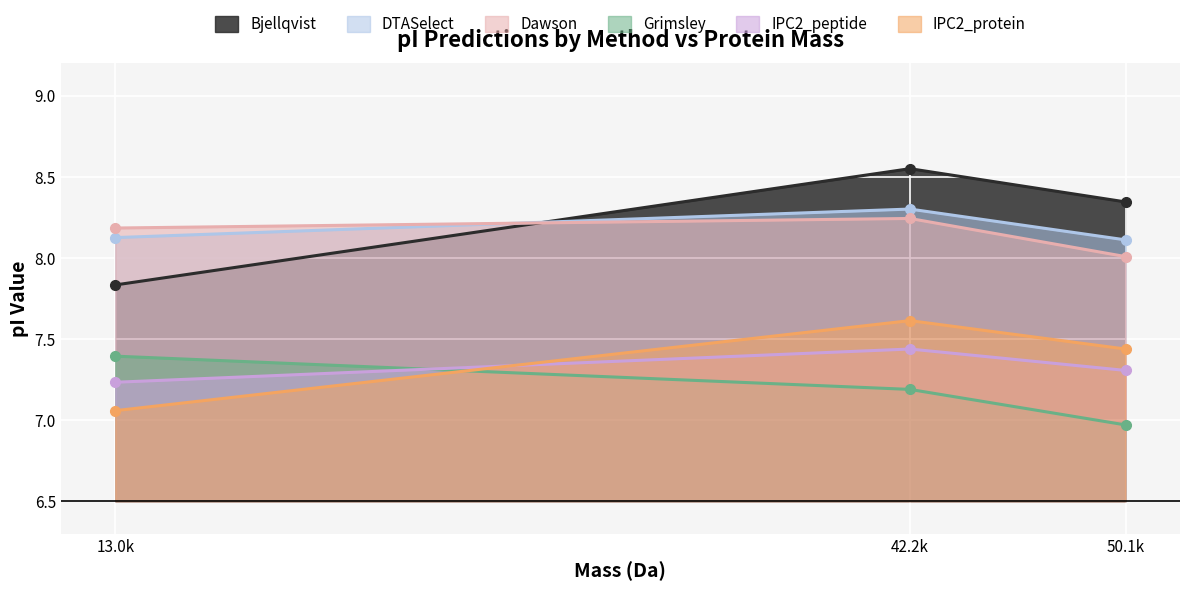

What is the average value of the IPC2_protein series?

7.4